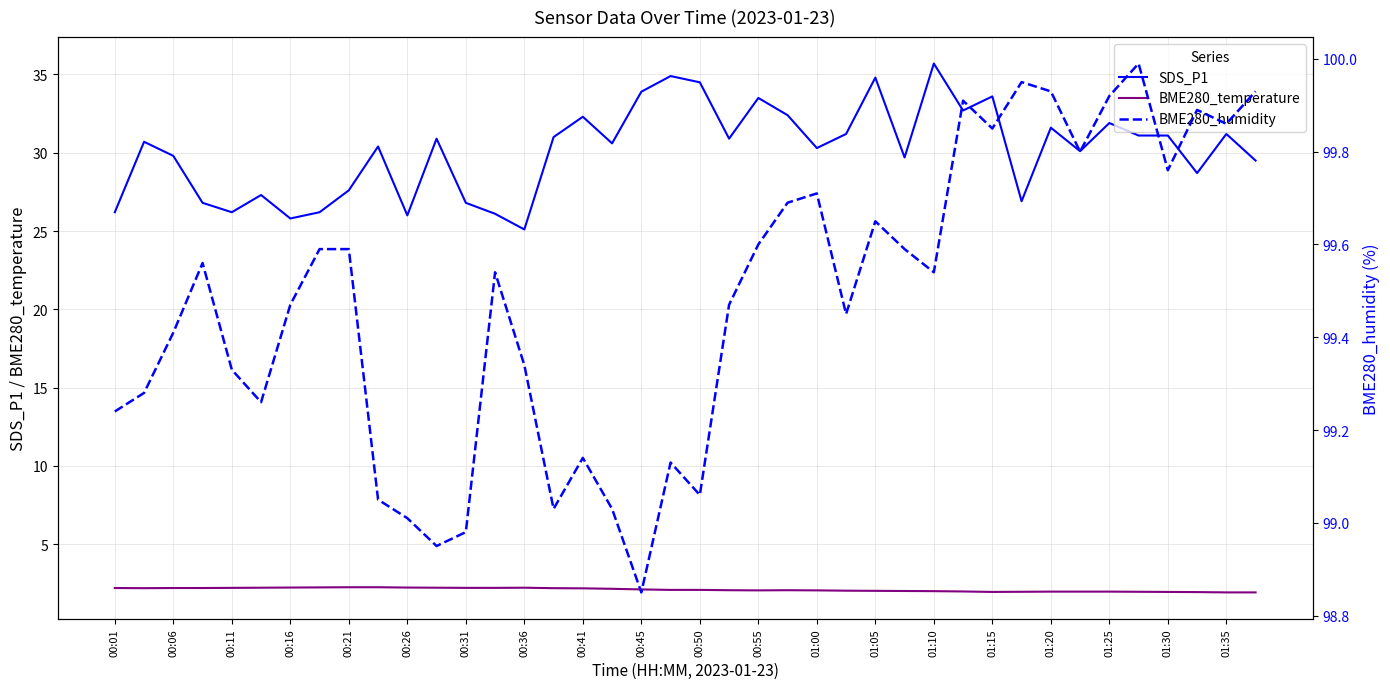

At which label does SDS_P1 reach its minimum?

00:36